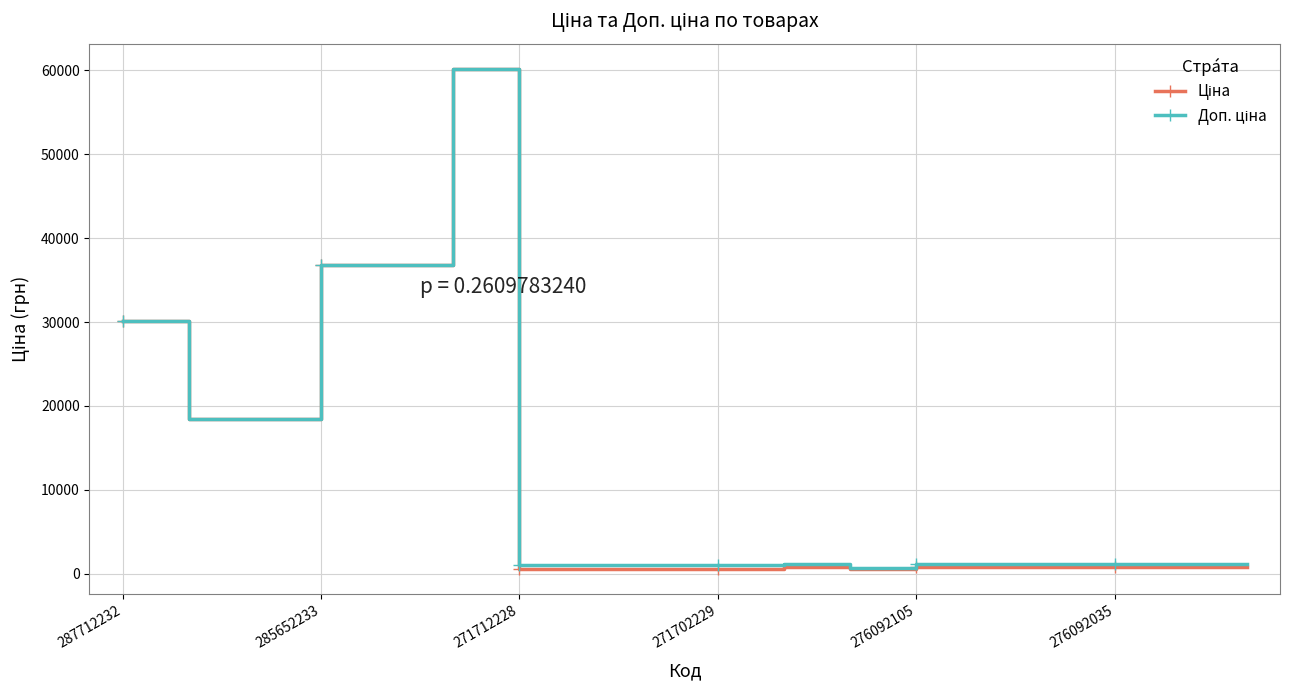

At how many categories does at least one series exceed 4424?

6